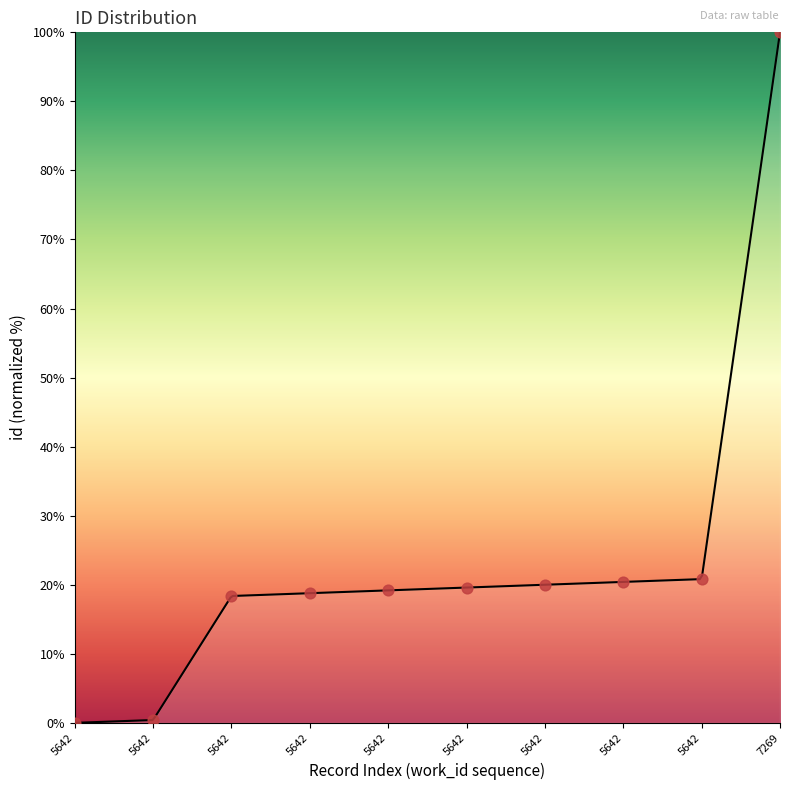

What is the ratio of the value at 5642 to the value at 5642?

1.0